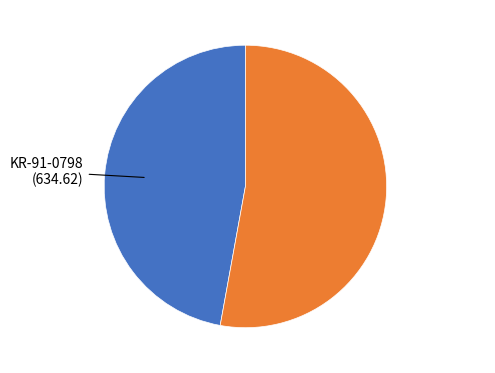

How many slices are in this pie chart?

2